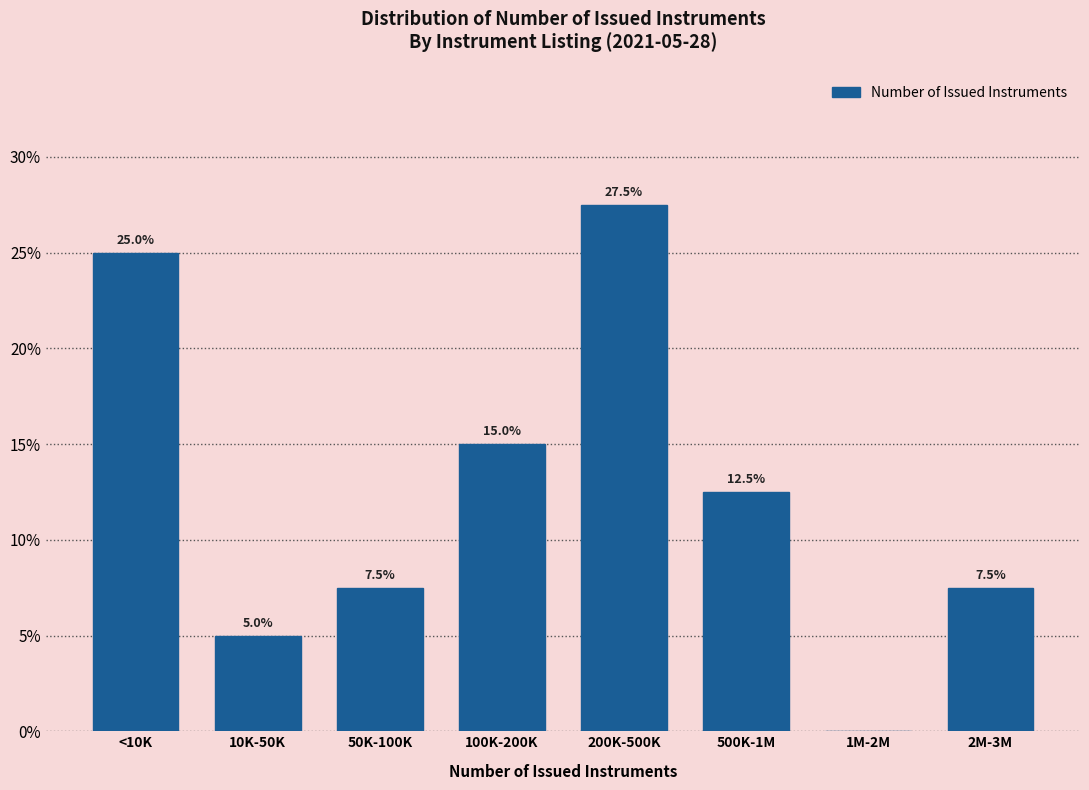

Reading left to right, what are all the values shown in this chart?

<10K=25.0	10K-50K=5.0	50K-100K=7.5	100K-200K=15.0	200K-500K=27.5	500K-1M=12.5	1M-2M=0.0	2M-3M=7.5